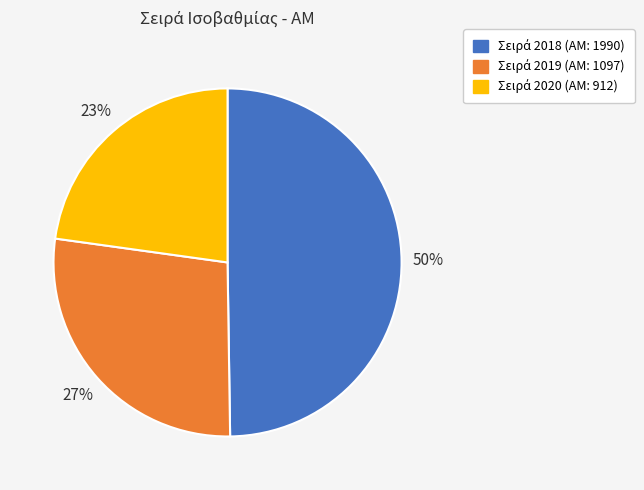

Does any single category account for the majority?

No